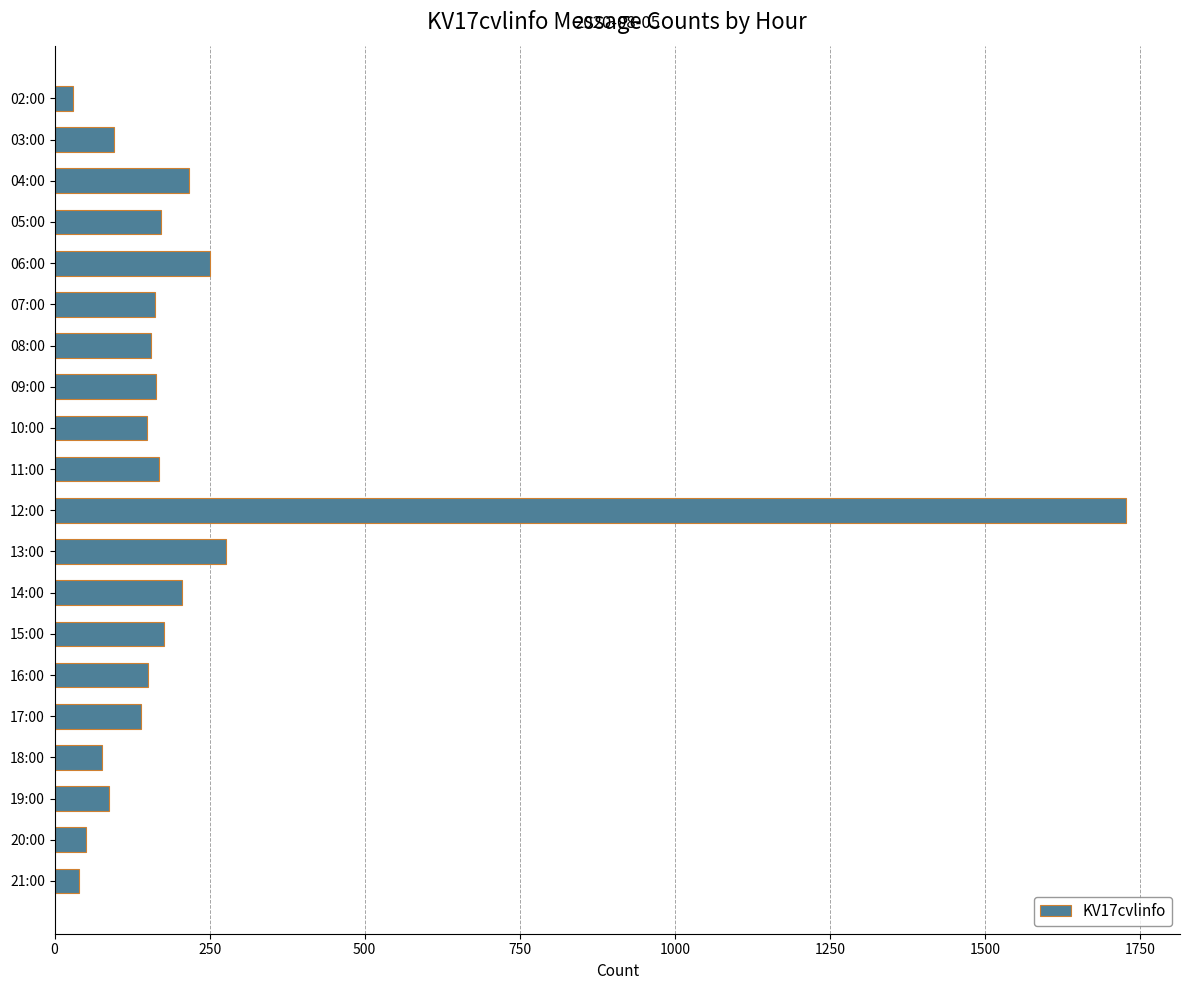

Is it true that the value at 21:00 is 40?

True